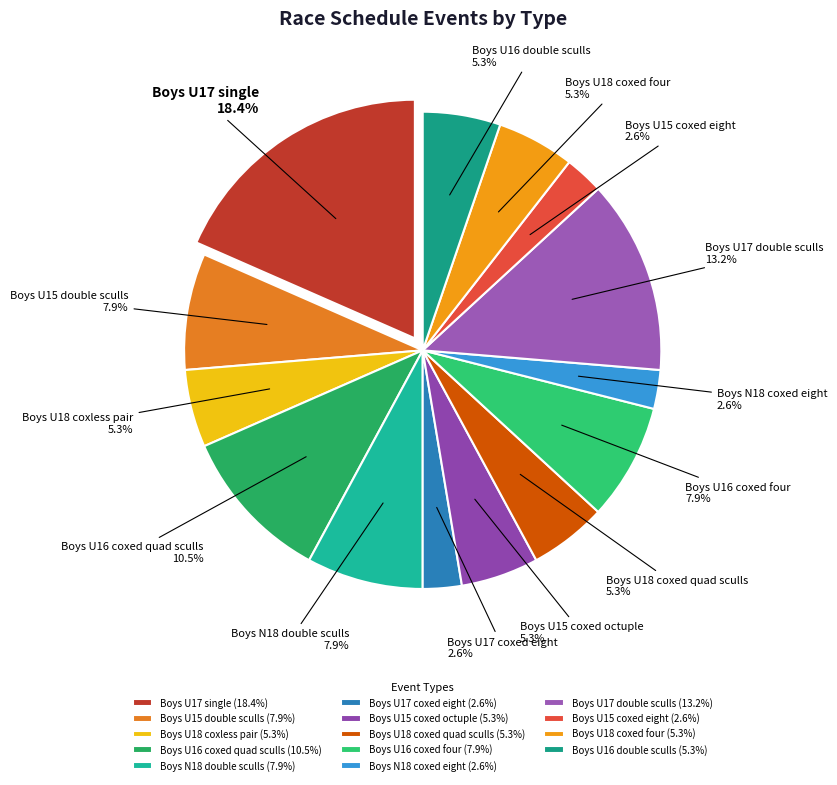

Rank the categories by value from lowest to highest.

Boys U17 coxed eight, Boys N18 coxed eight, Boys U15 coxed eight, Boys U18 coxless pair, Boys U15 coxed octuple, Boys U18 coxed quad sculls, Boys U18 coxed four, Boys U16 double sculls, Boys U15 double sculls, Boys N18 double sculls, Boys U16 coxed four, Boys U16 coxed quad sculls, Boys U17 double sculls, Boys U17 single